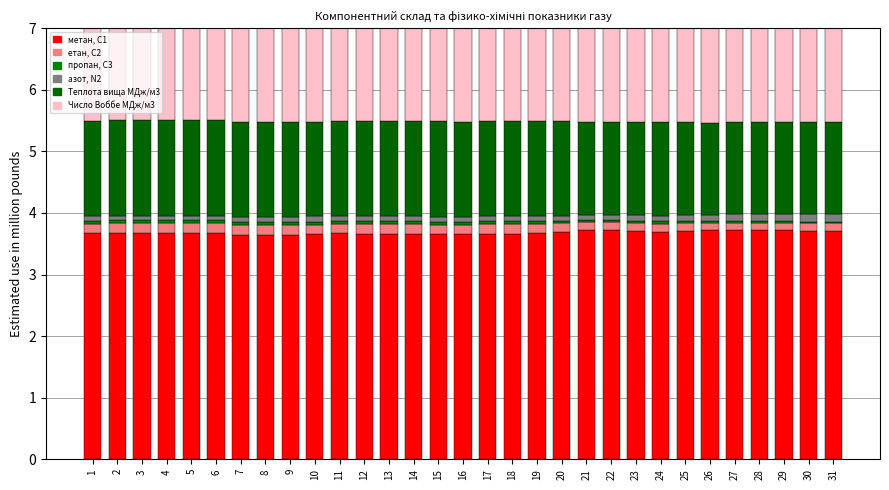

Is the value of Теплота вища МДж/м3 at 10 greater than the value of метан, С1 at 10?

No